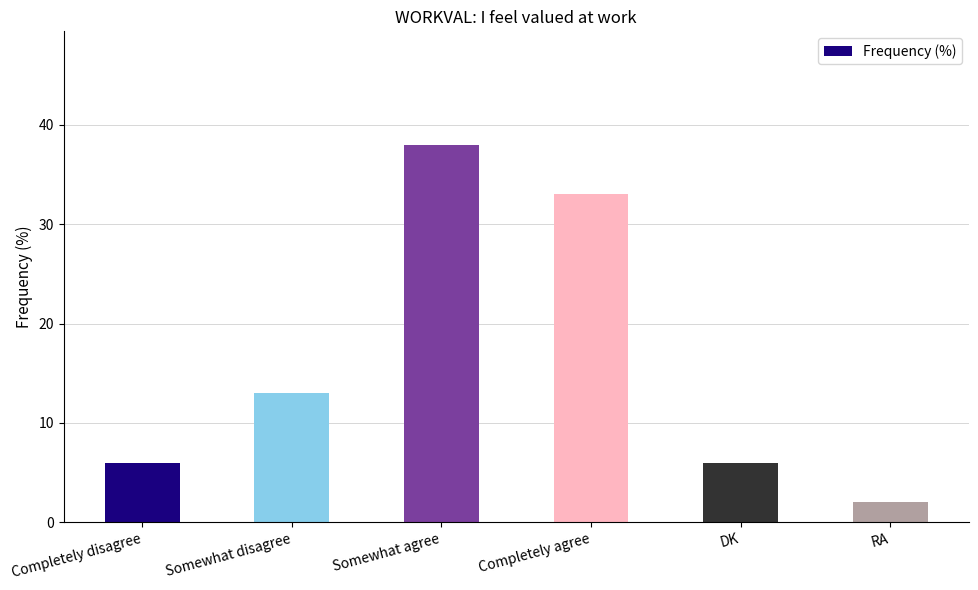

What is the approximate value at Somewhat disagree?

13